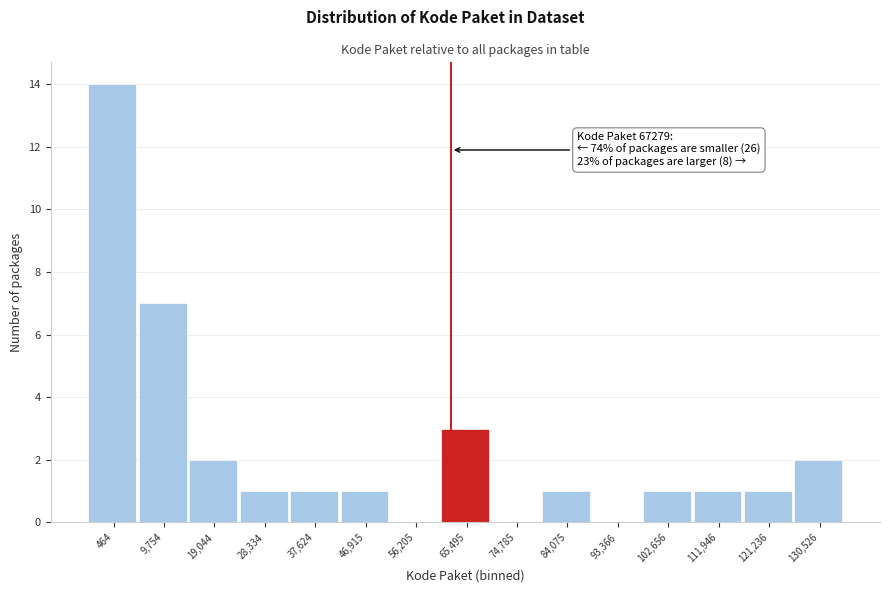

Reading right to left, extract all data points from this chart.

130,526=2	121,236=1	111,946=1	102,656=1	93,366=0	84,075=1	74,785=0	65,495=3	56,205=0	46,915=1	37,624=1	28,334=1	19,044=2	9,754=7	464=14